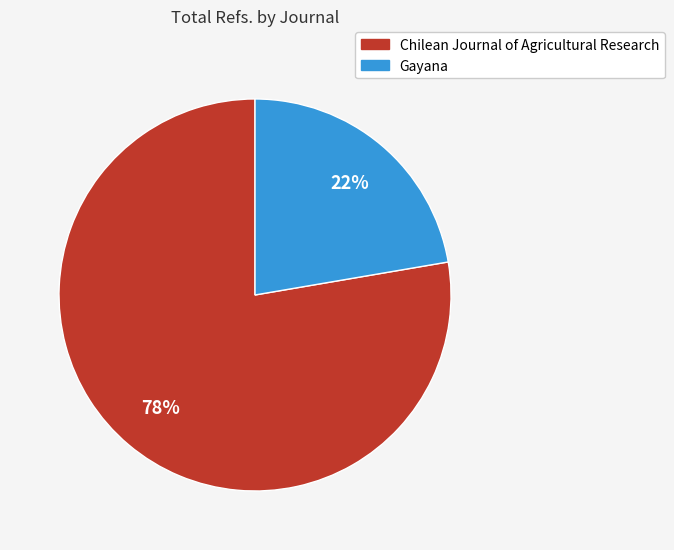

The Chilean Journal of Agricultural Research slice represents 78% of the pie. True or false?

True